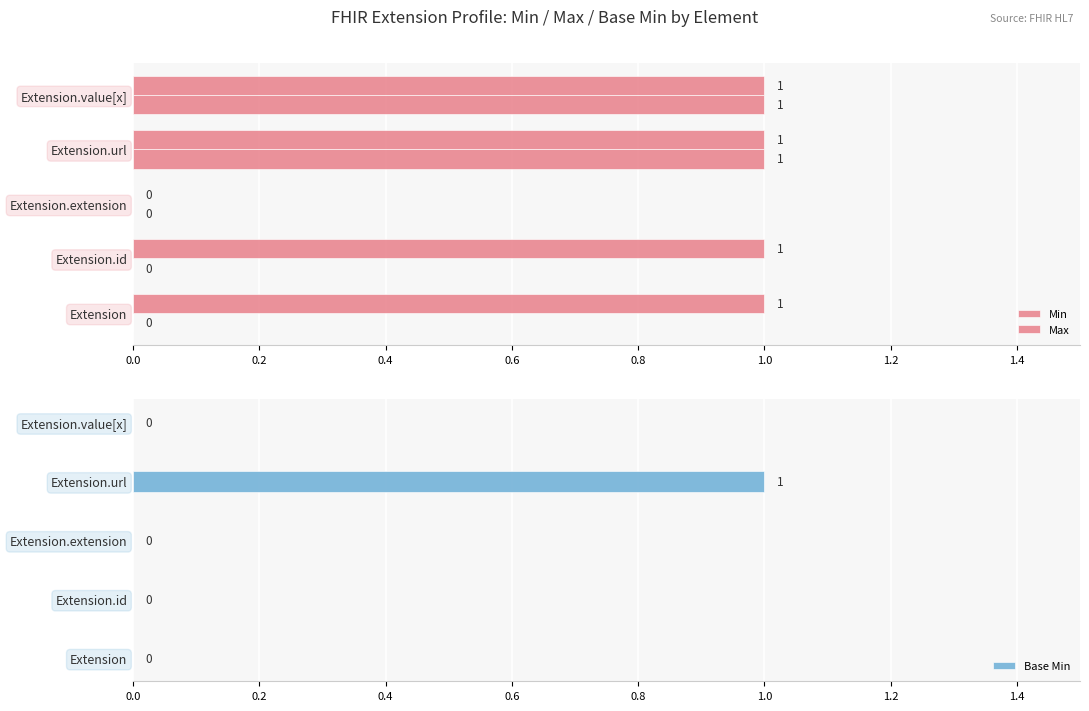

How many Base Min values are between 0 and 1?

5